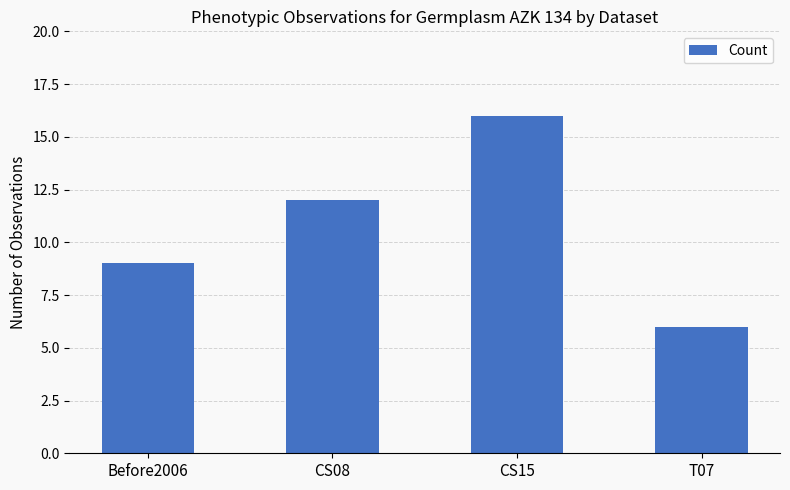

How many categories are shown in the chart?

4